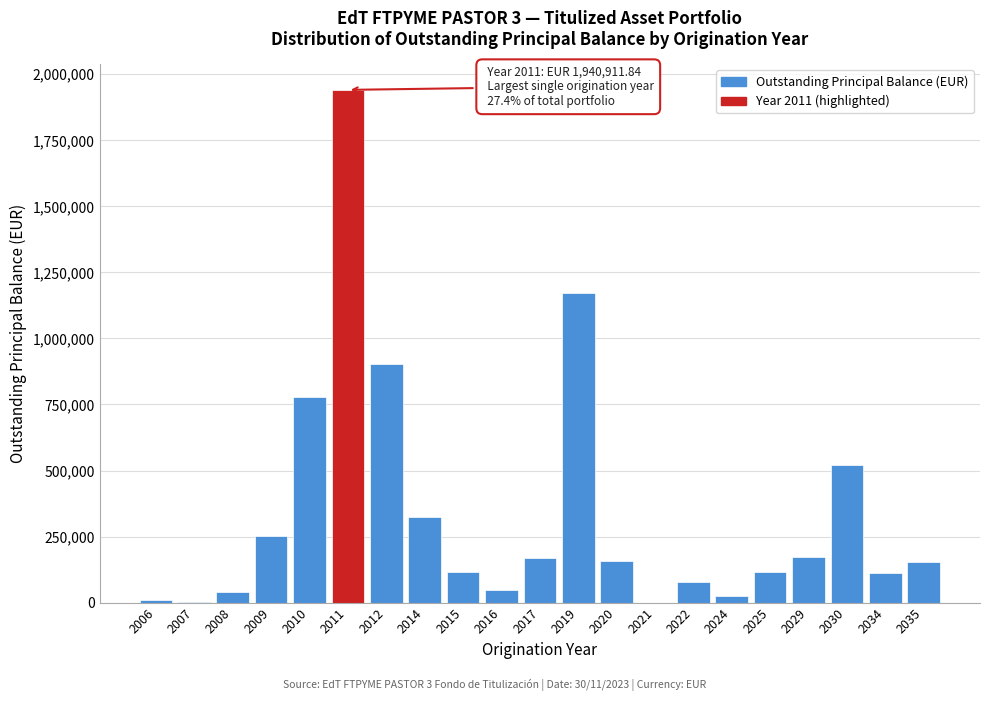

What is the change in value from 2016 to 2019?

+1125927.2